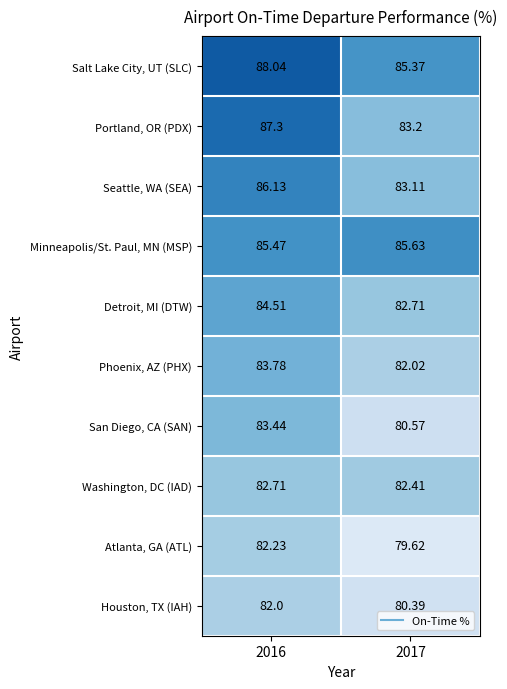

Which series has the largest range (max minus min)?

Portland, OR (PDX)